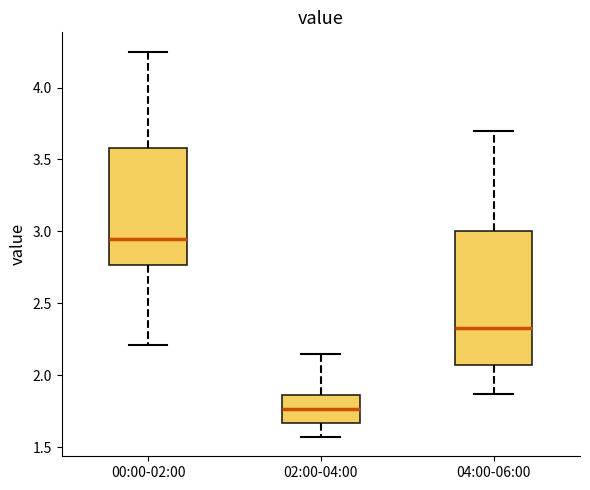

Where does the upper whisker of the box for 04:00-06:00 end on the y-axis? The values are not printed on the chart, so give them approximately, as read against the axis.

3.70